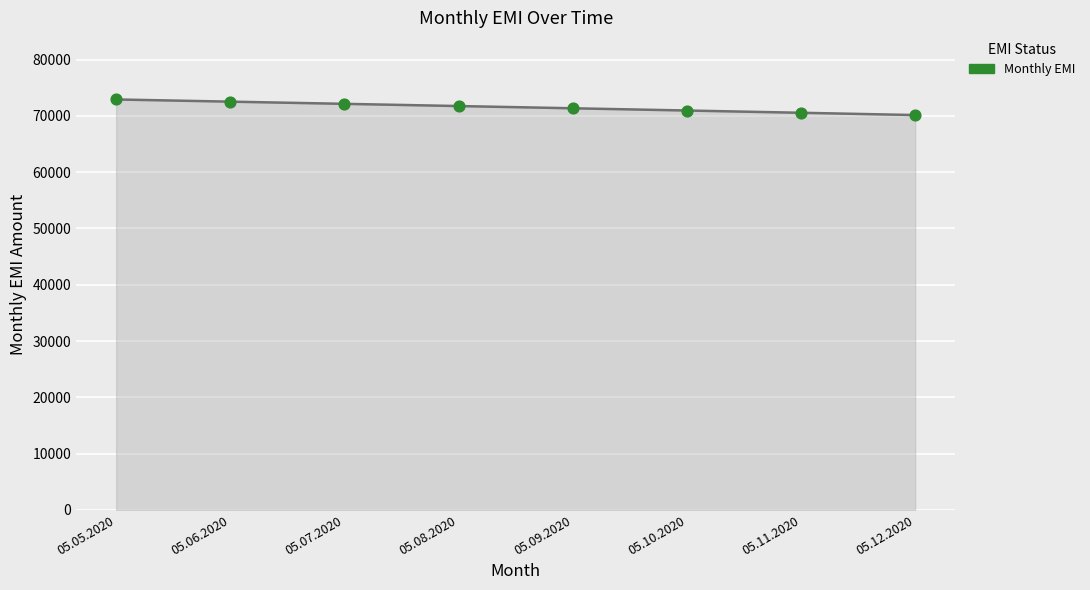

What is the change in value from 05.09.2020 to 05.11.2020?

-799.0